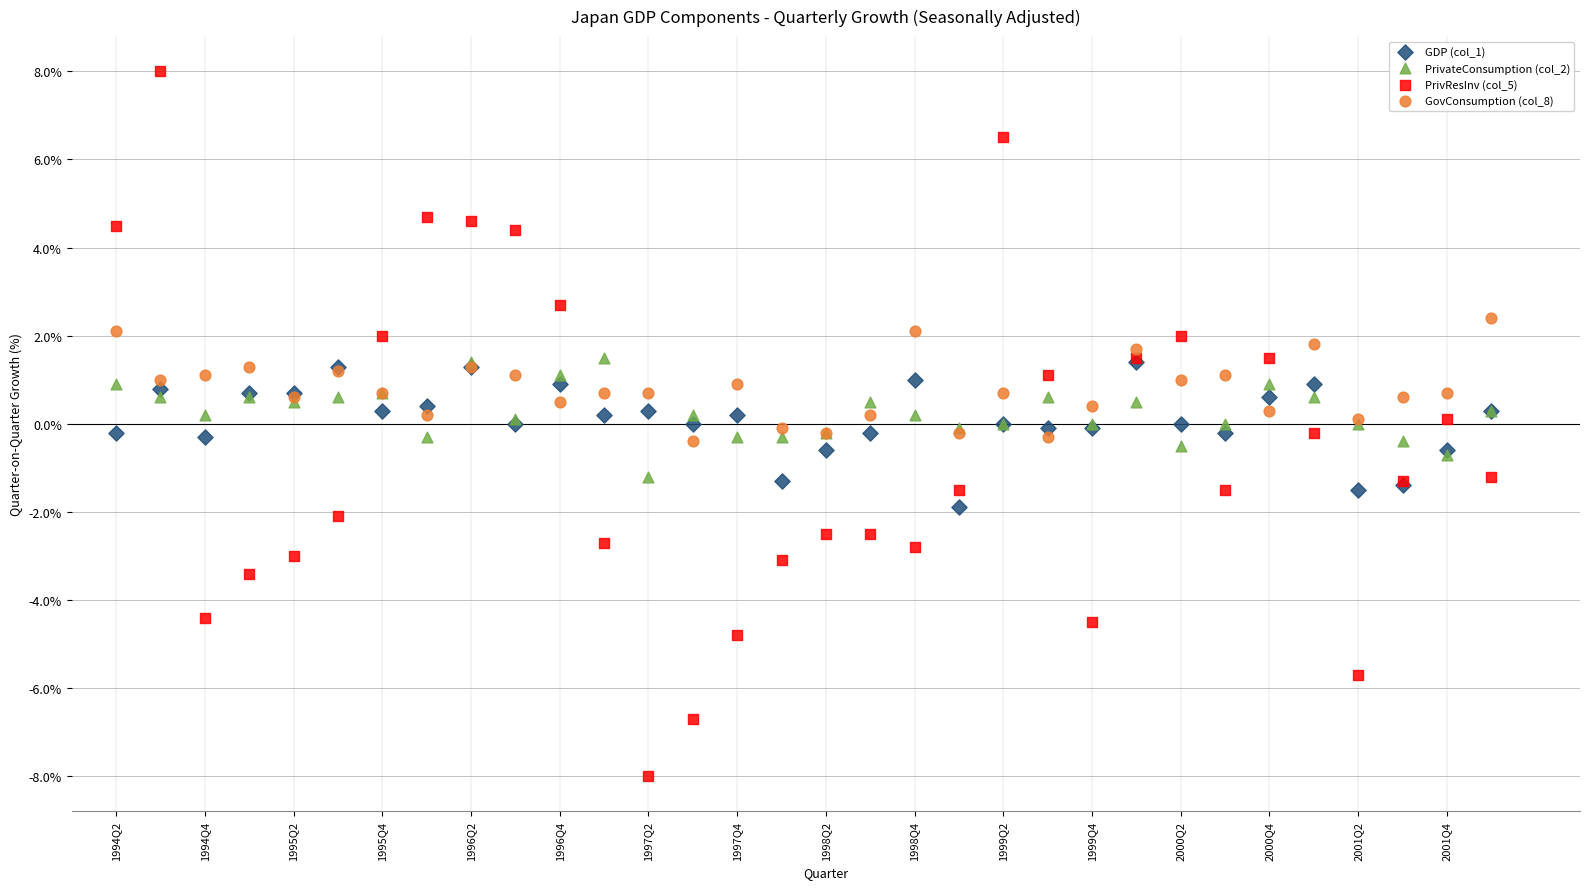

Which series reaches the maximum Y coordinate?

PrivResInv (col_5)